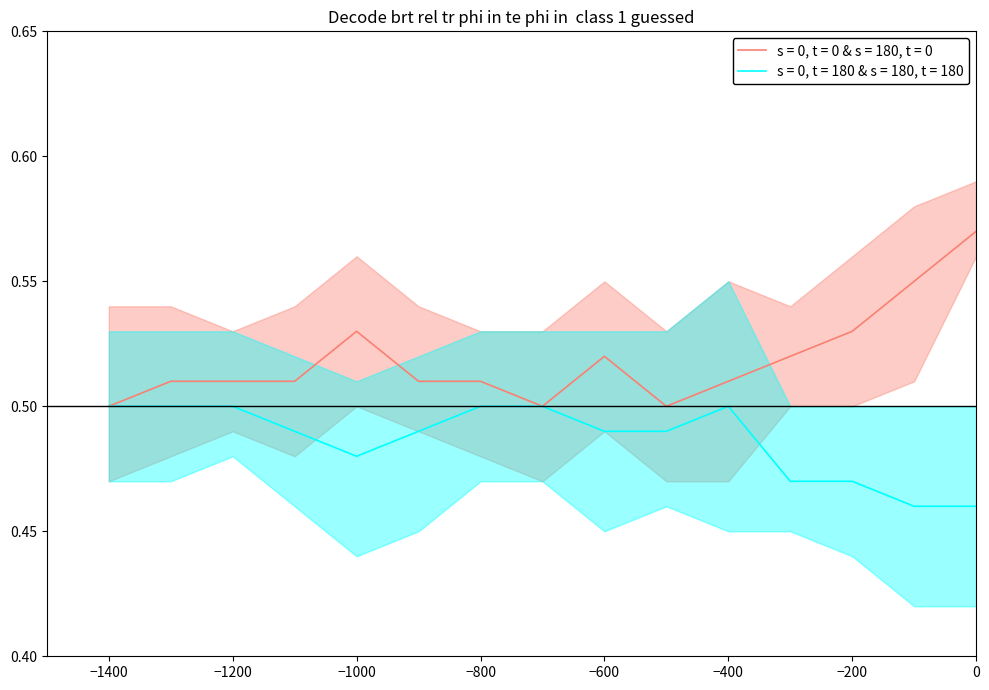

Reading left to right, list all the values displayed in this chart.

red_upper: 0.5	0.5	0.5	0.5	0.6	0.5	0.5	0.5	0.6	0.5	0.6	0.5	0.6	0.6	0.6
red_lower: 0.5	0.5	0.5	0.5	0.5	0.5	0.5	0.5	0.5	0.5	0.5	0.5	0.5	0.5	0.6
red_mid: 0.5	0.5	0.5	0.5	0.5	0.5	0.5	0.5	0.5	0.5	0.5	0.5	0.5	0.6	0.6
cyan_upper: 0.5	0.5	0.5	0.5	0.5	0.5	0.5	0.5	0.5	0.5	0.6	0.5	0.5	0.5	0.5
cyan_lower: 0.5	0.5	0.5	0.5	0.4	0.5	0.5	0.5	0.5	0.5	0.5	0.5	0.4	0.4	0.4
cyan_mid: 0.5	0.5	0.5	0.5	0.5	0.5	0.5	0.5	0.5	0.5	0.5	0.5	0.5	0.5	0.5